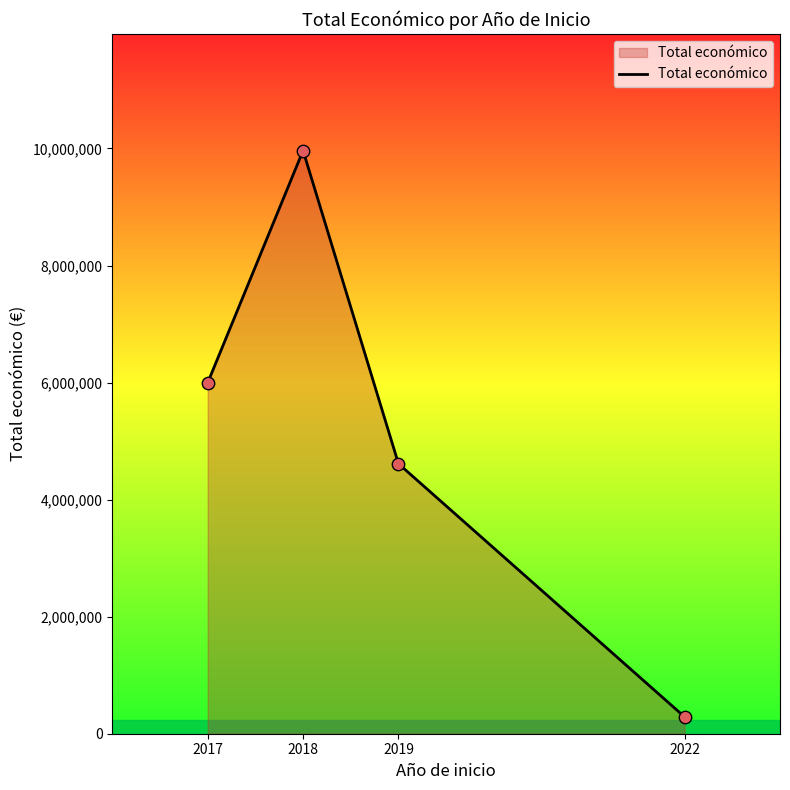

What is the ratio of the value at 2019 to the value at 2018?

0.5